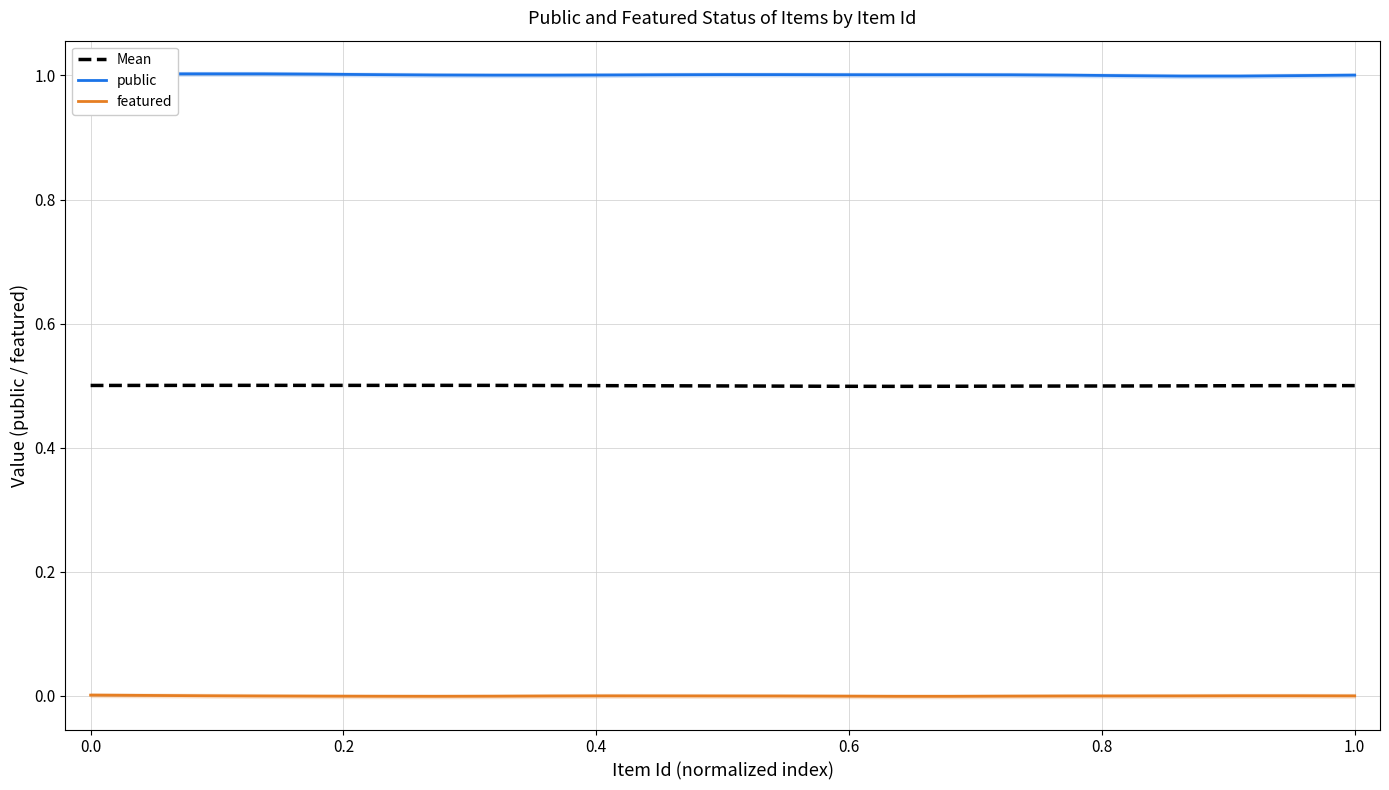

Is it true that public equals 1.0 at 0.0?

True